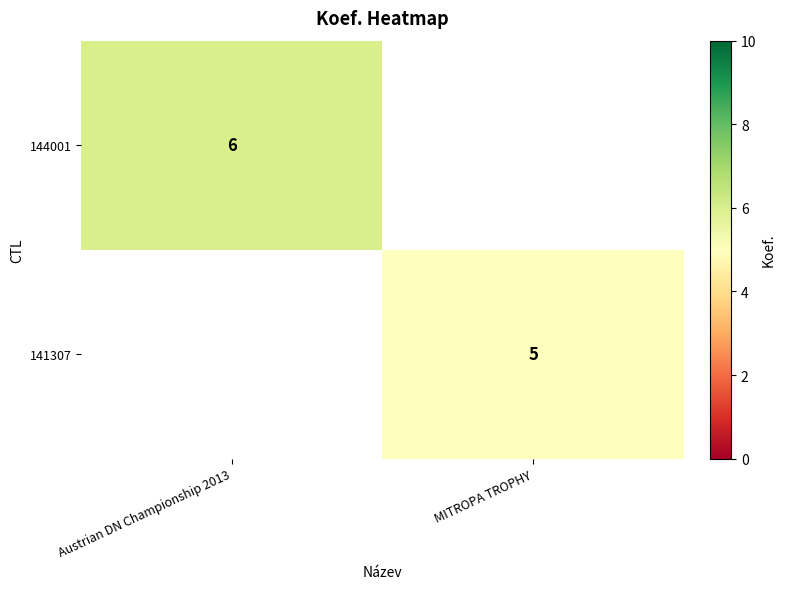

Is it true that 141307 equals 1 at MITROPA TROPHY?

False